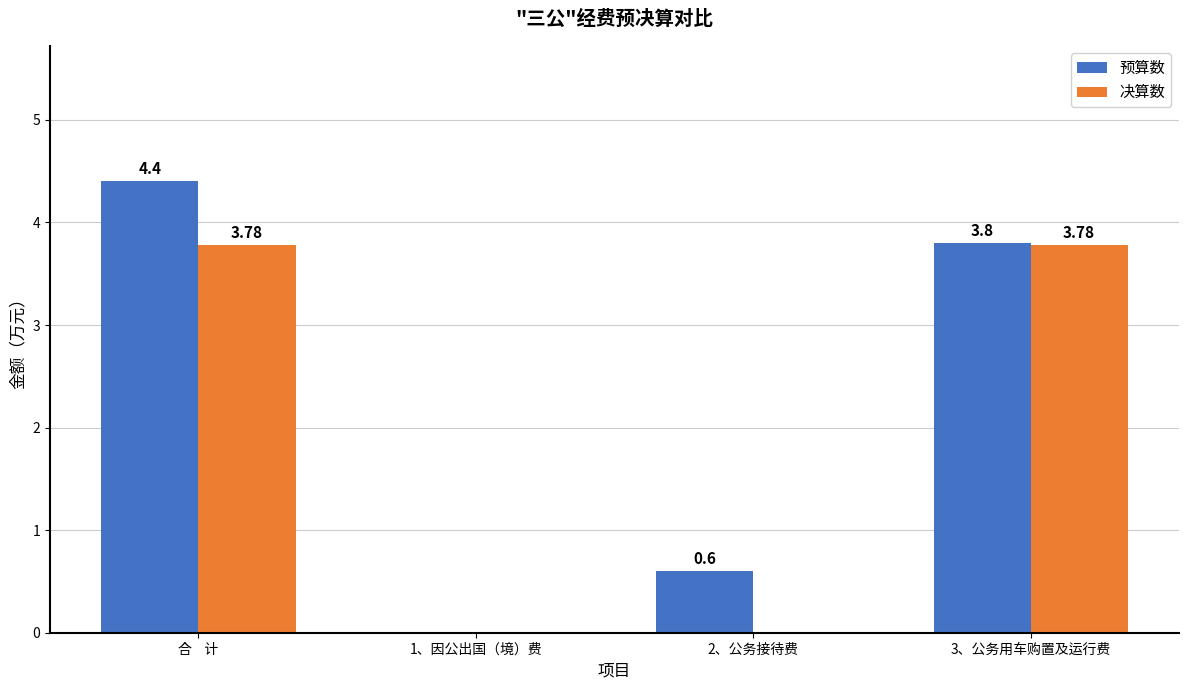

Reading left to right, list all the values displayed in this chart.

预算数: 4.4	0.0	0.6	3.8
决算数: 3.8	0.0	0.0	3.8